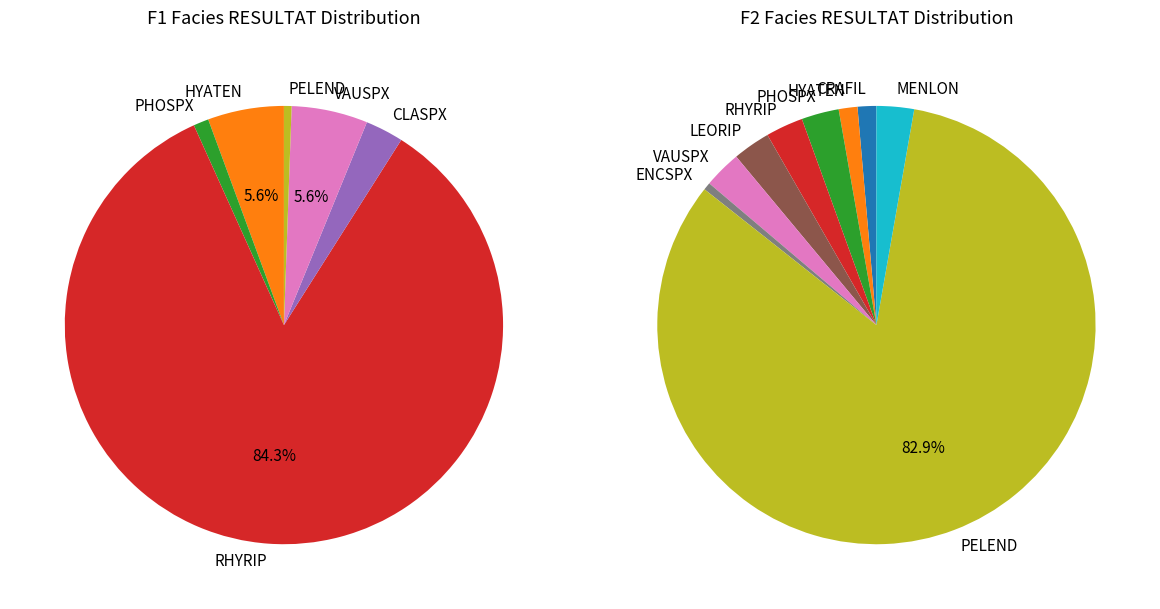

Does PELEND account for over 50% of the chart?

No